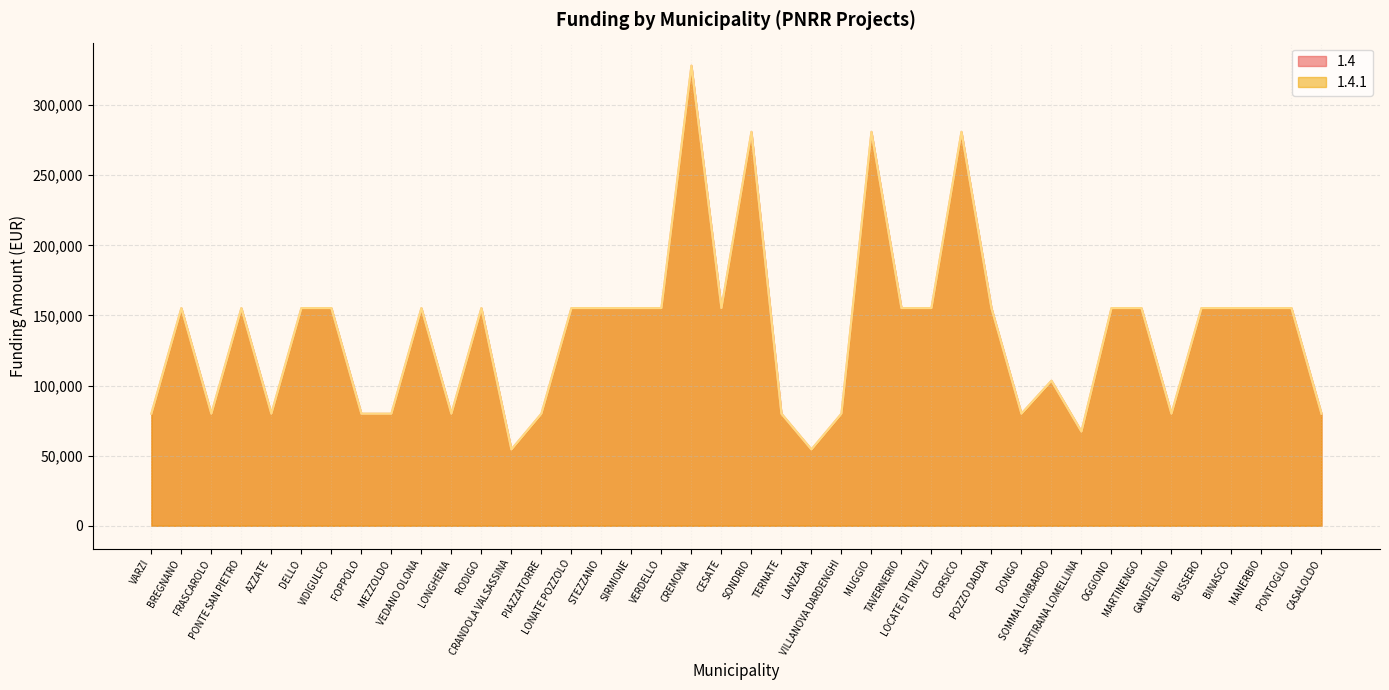

At which label does 1.4 reach its minimum?

CRANDOLA VALSASSINA